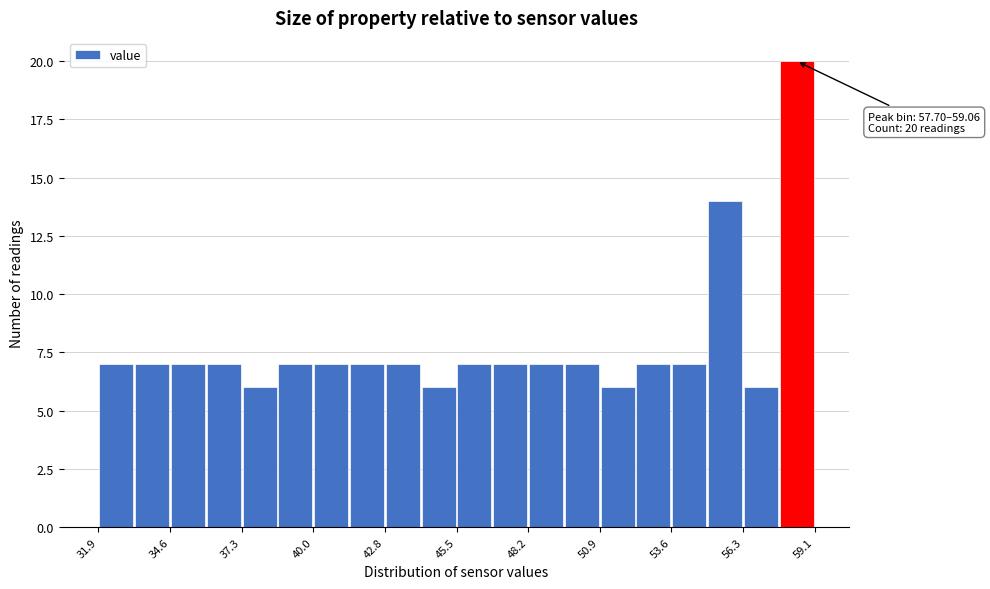

Around what value on the x-axis is the tallest bar? Give the approximate position of its centre, as read against the axis.

58.5